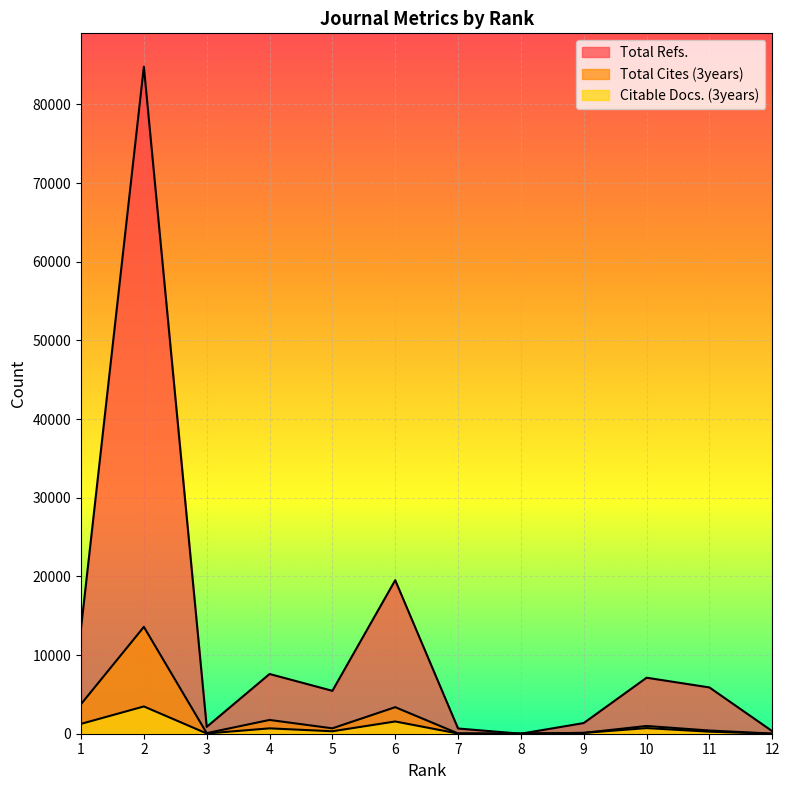

Where does the Total Cites (3years) series first go above 685?

1